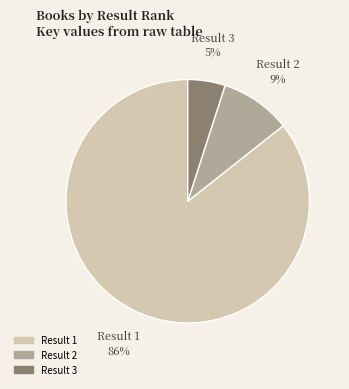

Is there any slice that represents more than half of the pie?

Yes